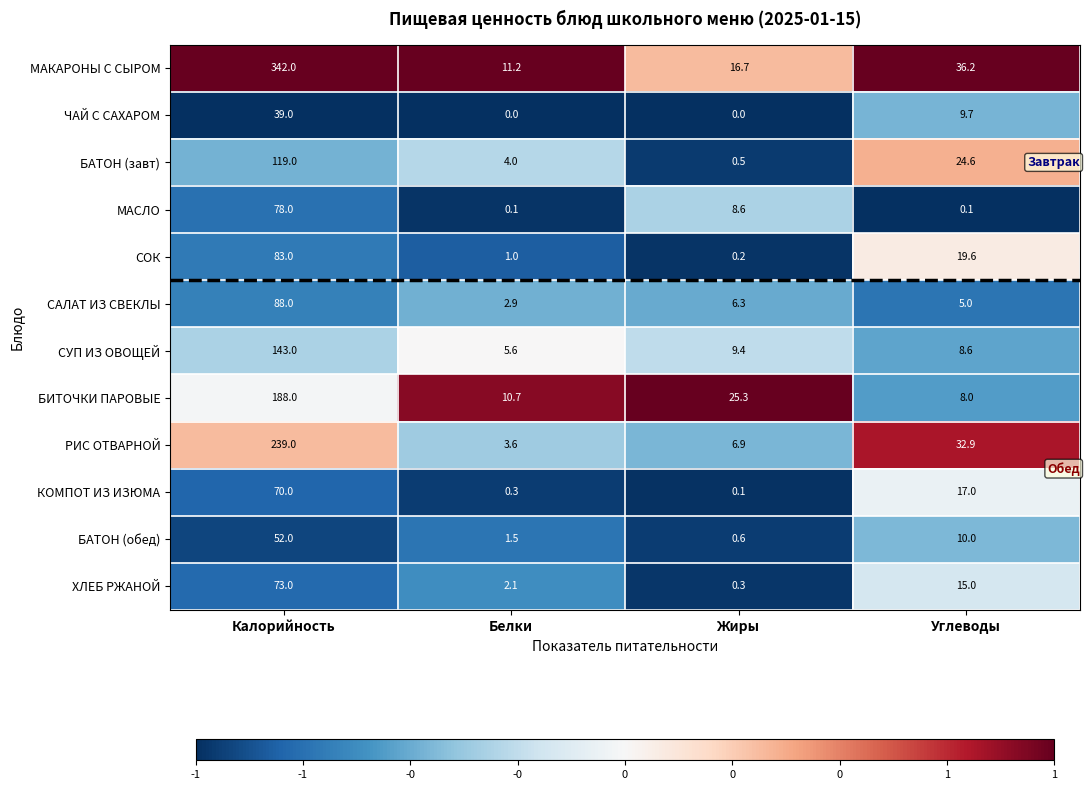

The СУП ИЗ ОВОЩЕЙ series shows 3.9 at Углеводы. True or false?

False